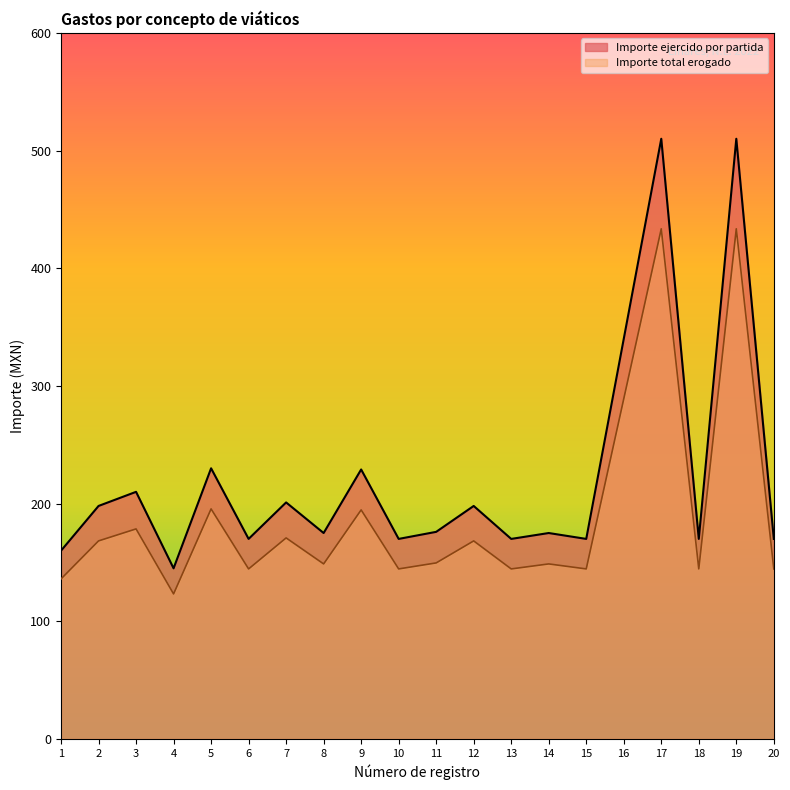

At which label does Importe total erogado reach its minimum?

4